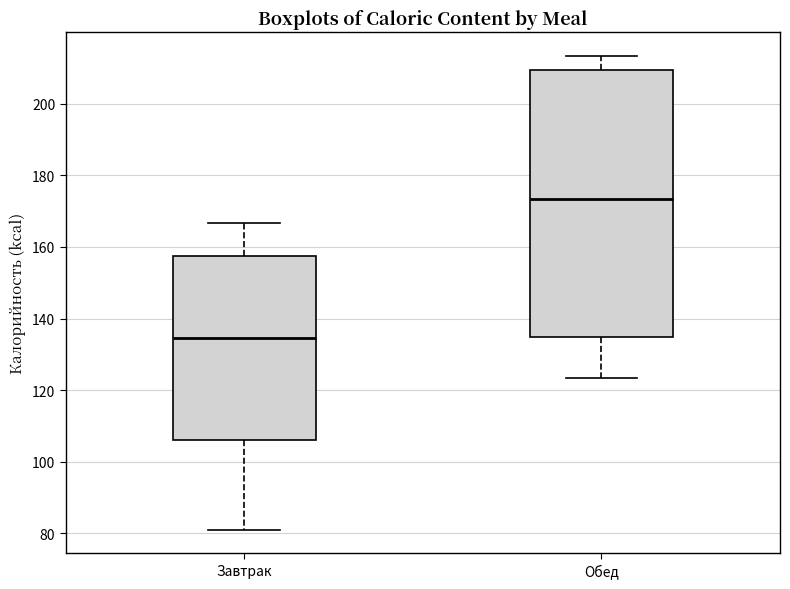

Reading left to right, read every box against the y-axis: the position of its median line, the range the box covers, and the ends of its whiskers. The values are not printed on the chart, so give them approximately, as read against the axis.

Завтрак: median 134, box 106 to 158, whiskers 82 to 166
Обед: median 174, box 134 to 210, whiskers 124 to 214